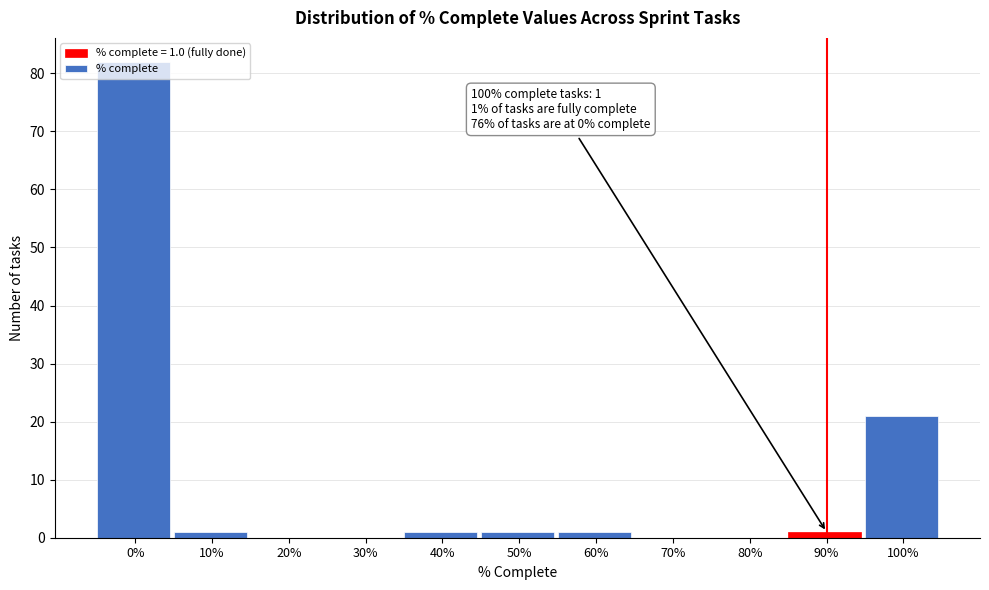

The chart shows a value of 33 at 0%. True or false?

False